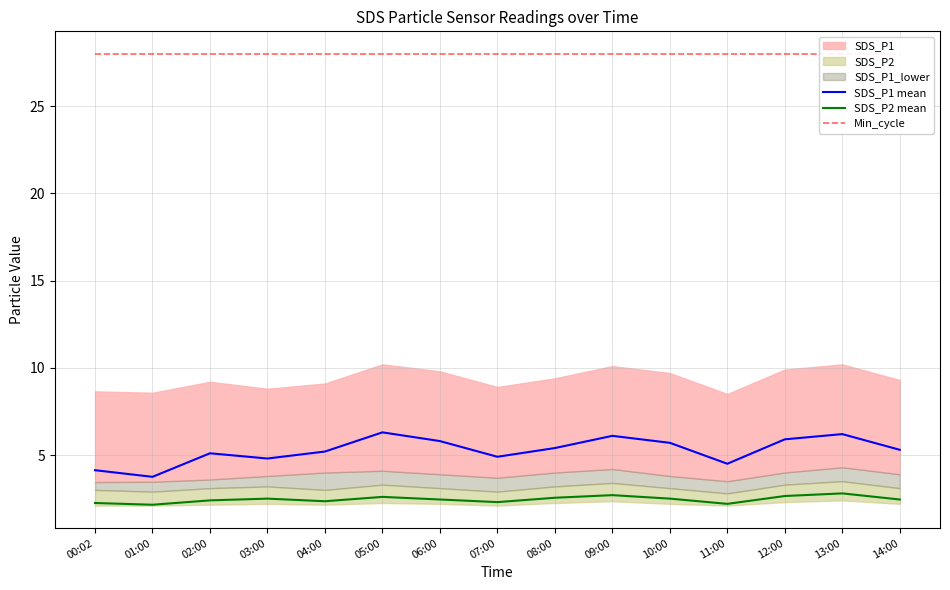

What is the spread (max minus min) of values at 01:00?

25.9